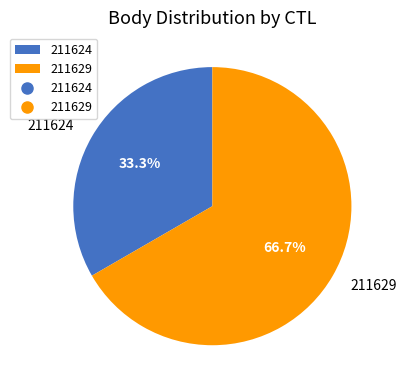

True or false: 211624 accounts for 33% of the total.

True